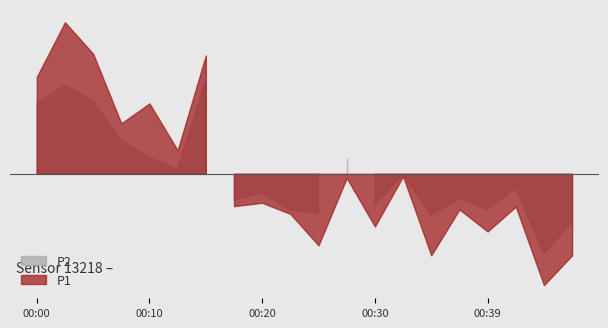

What is the sum of all P1 values?

564.9